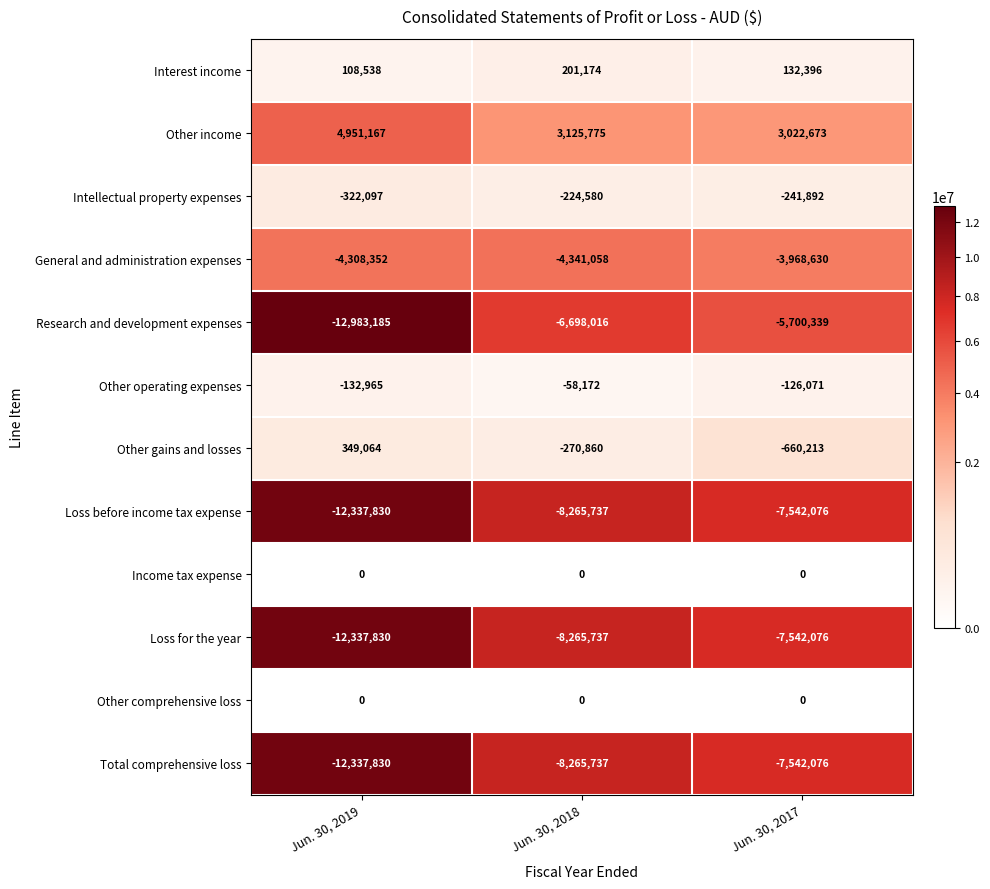

At which category does the chart reach its peak across all series?

Jun. 30, 2019